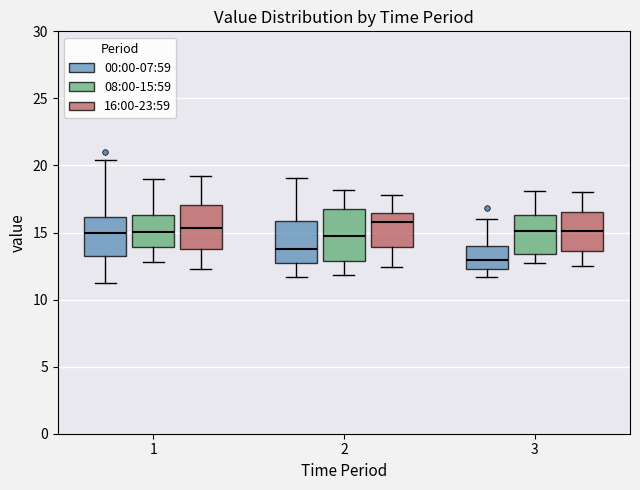

Where does the upper whisker of the box for 1 (08:00-15:59) end on the y-axis? The values are not printed on the chart, so give them approximately, as read against the axis.

19.0